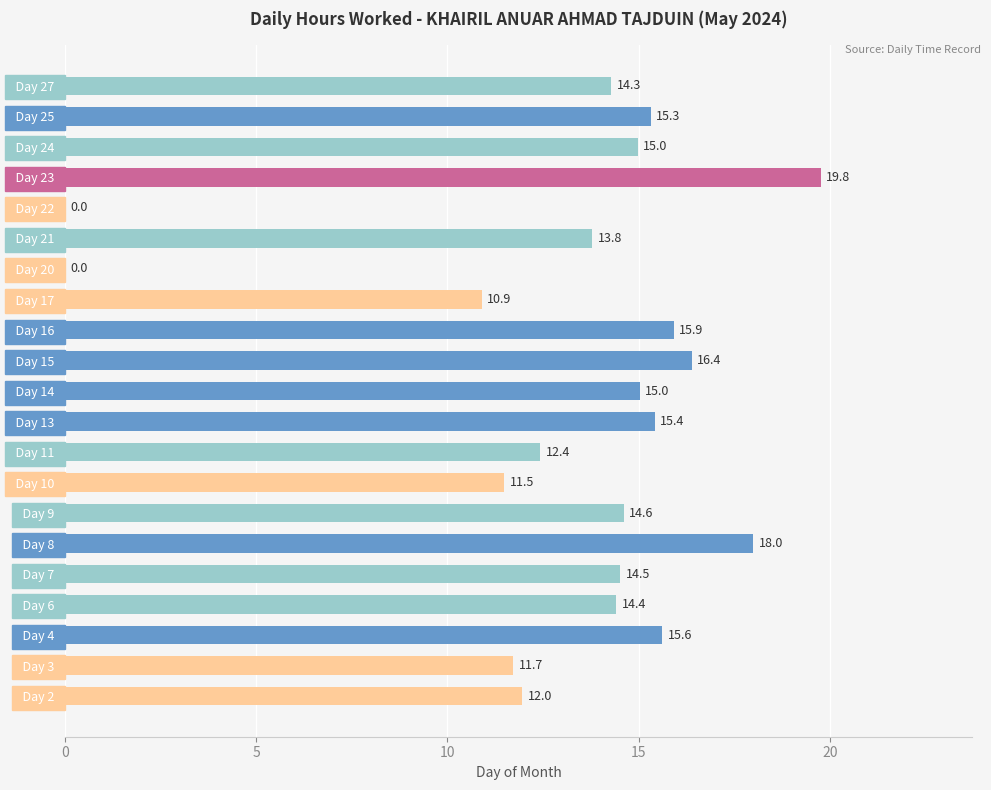

What is the sum of the values at   Day 3   and   Day 25  ?

27.0